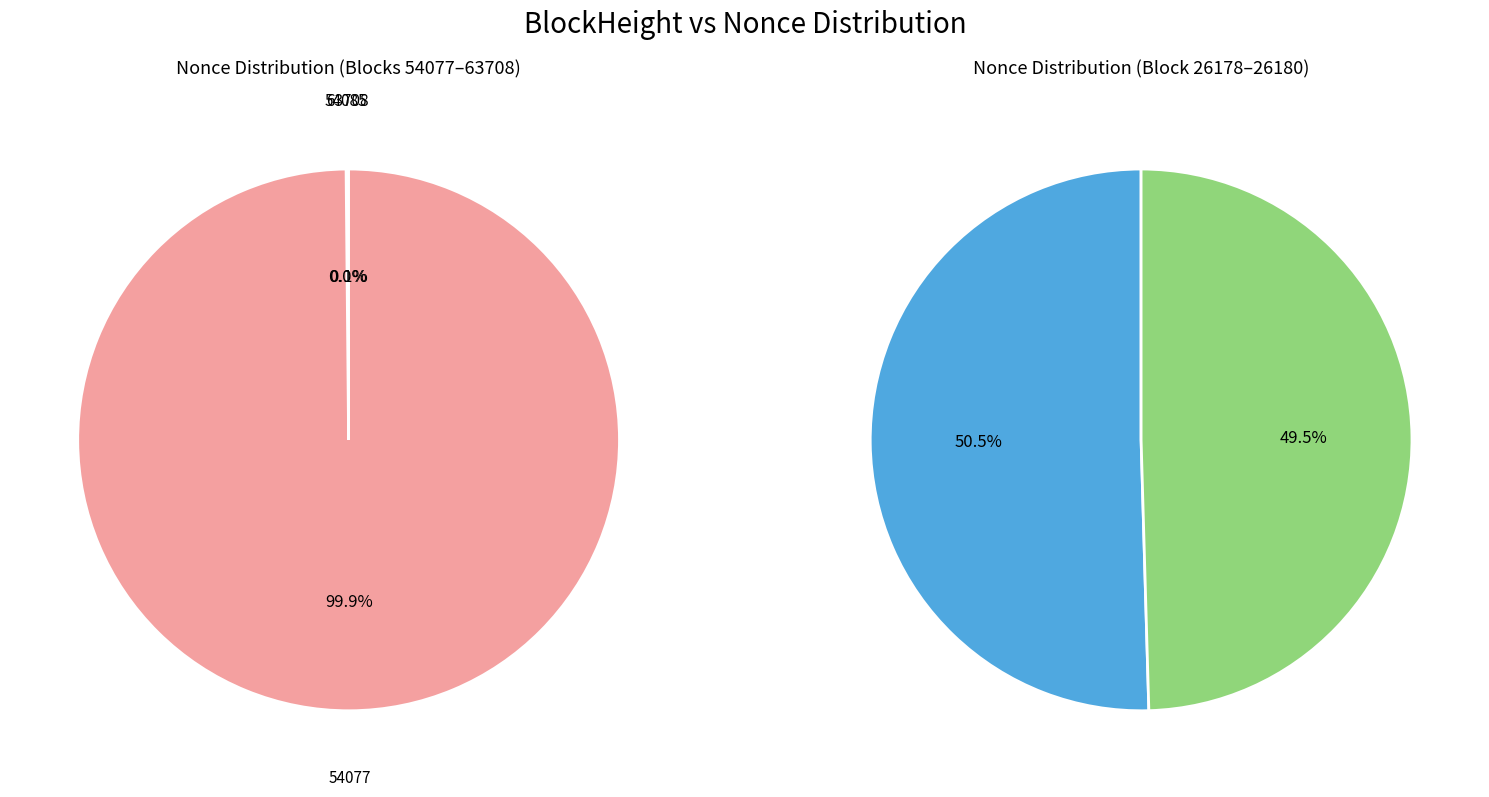

Which category has the biggest portion of the pie?

54077